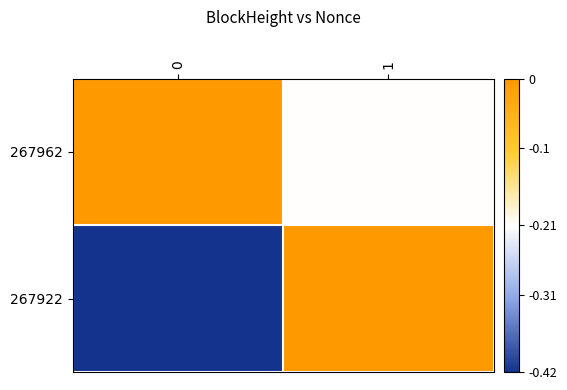

Reading right to left, transcribe all the data shown in this chart.

267962: 1=-0.2	0=0.0
267922: 1=0.0	0=-0.4